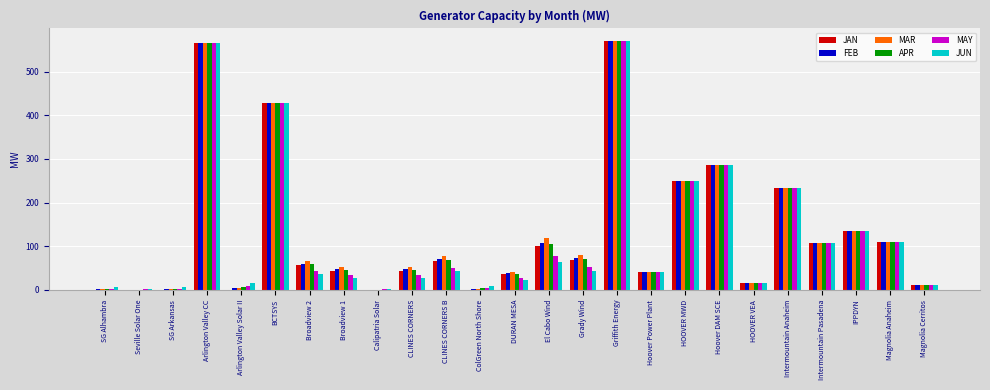

What is the sum of the JAN values at Griffith Energy and El Cabo Wind?

671.4